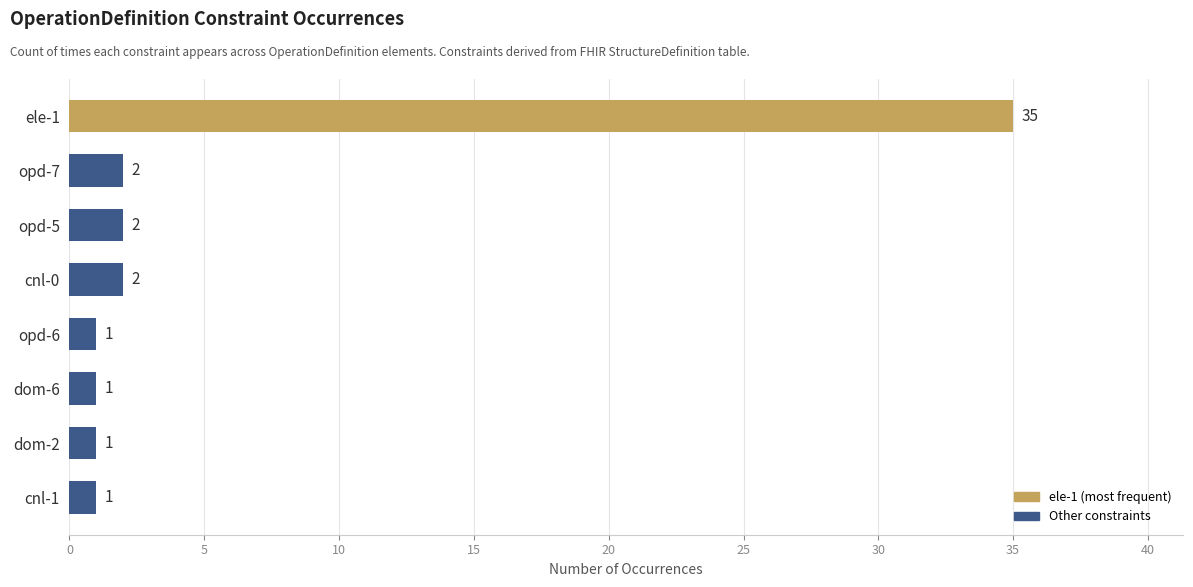

Reading top to bottom, list all the values displayed in this chart.

ele-1=35	opd-7=2	opd-5=2	cnl-0=2	opd-6=1	dom-6=1	dom-2=1	cnl-1=1